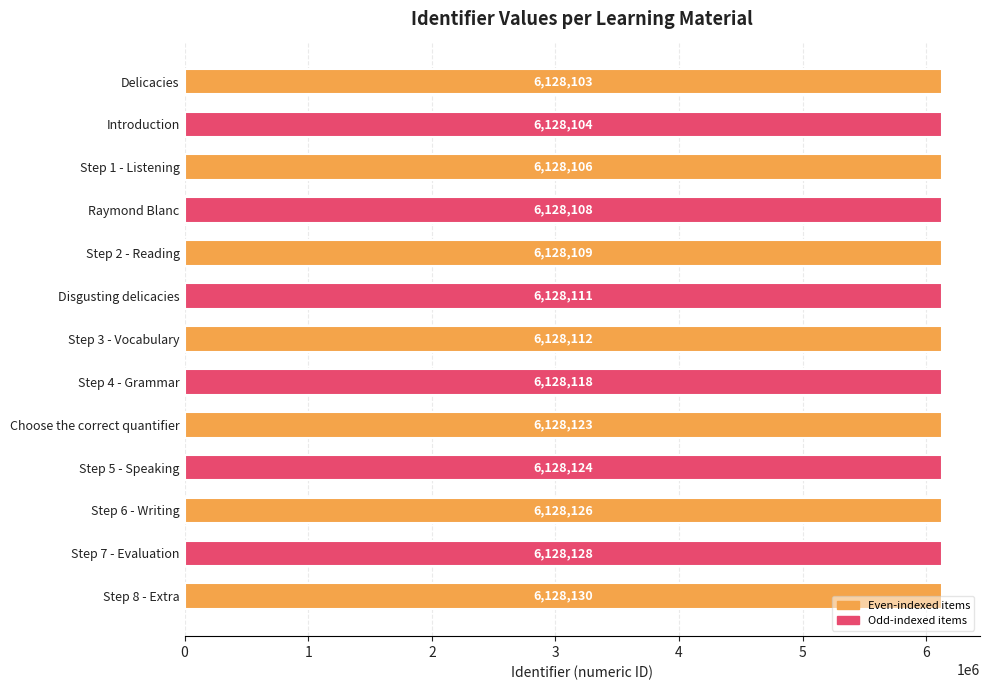

Between Step 5 - Speaking and Disgusting delicacies, which is larger?

Step 5 - Speaking